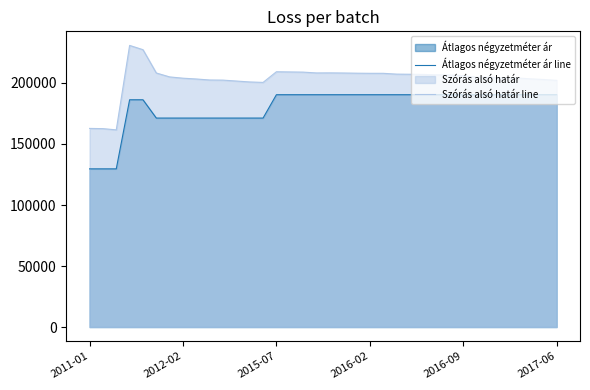

What is the smallest value displayed?

129629